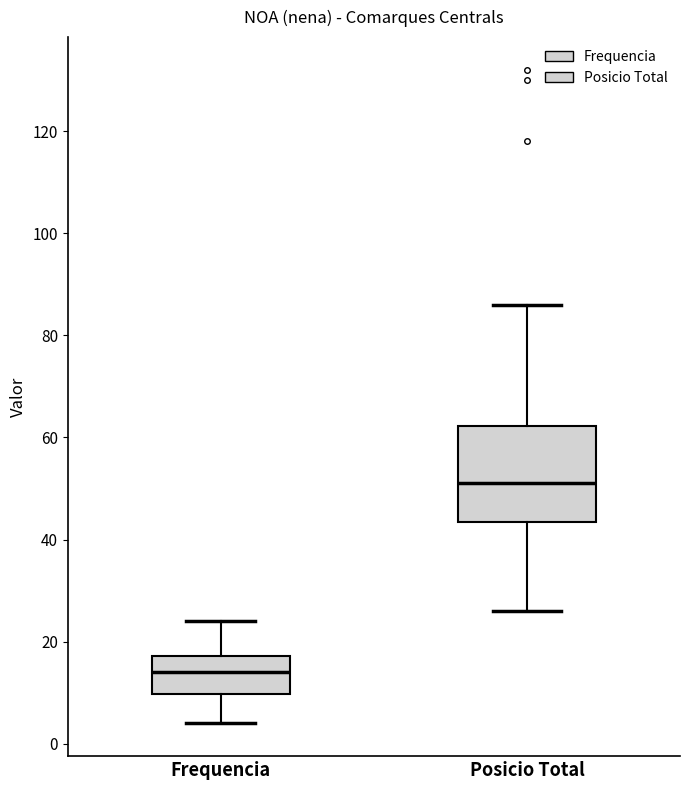

Reading left to right, read every box against the y-axis: the position of its median line, the range the box covers, and the ends of its whiskers. The values are not printed on the chart, so give them approximately, as read against the axis.

Frequencia: median 14, box 10 to 18, whiskers 4 to 24
Posicio Total: median 52, box 44 to 62, whiskers 26 to 86